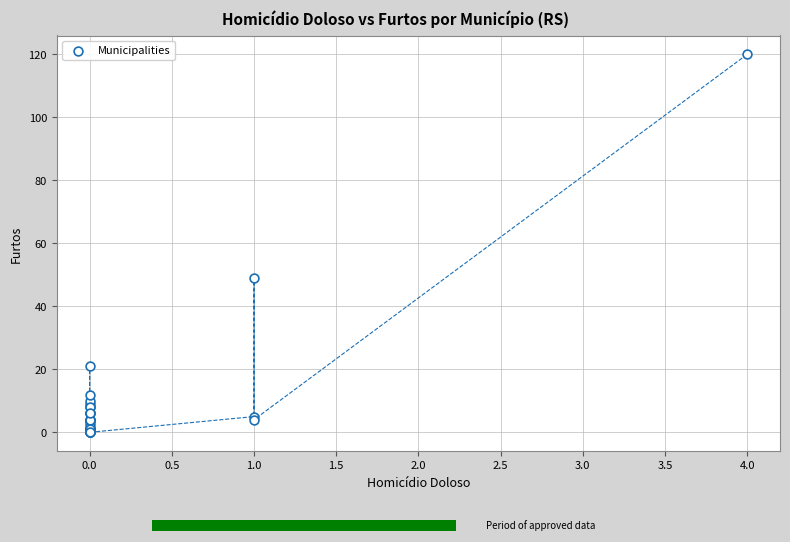

What Y value in the scatter plot is closest to 60?

49